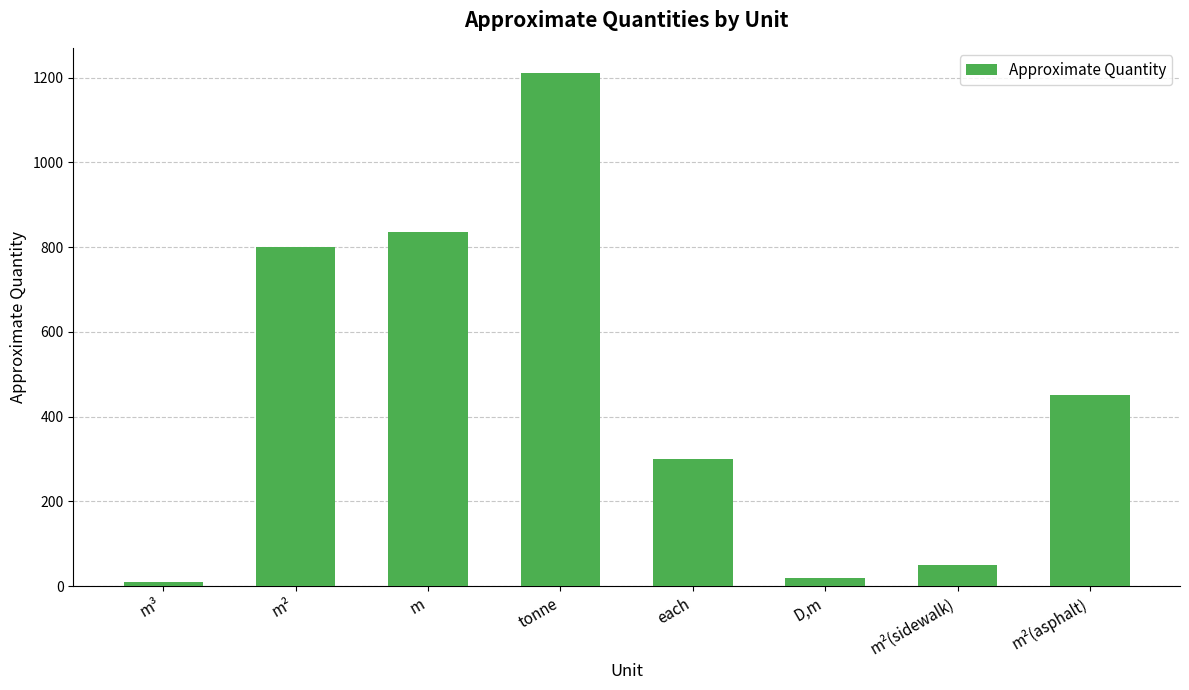

What is the difference between the values at each and m³?

290